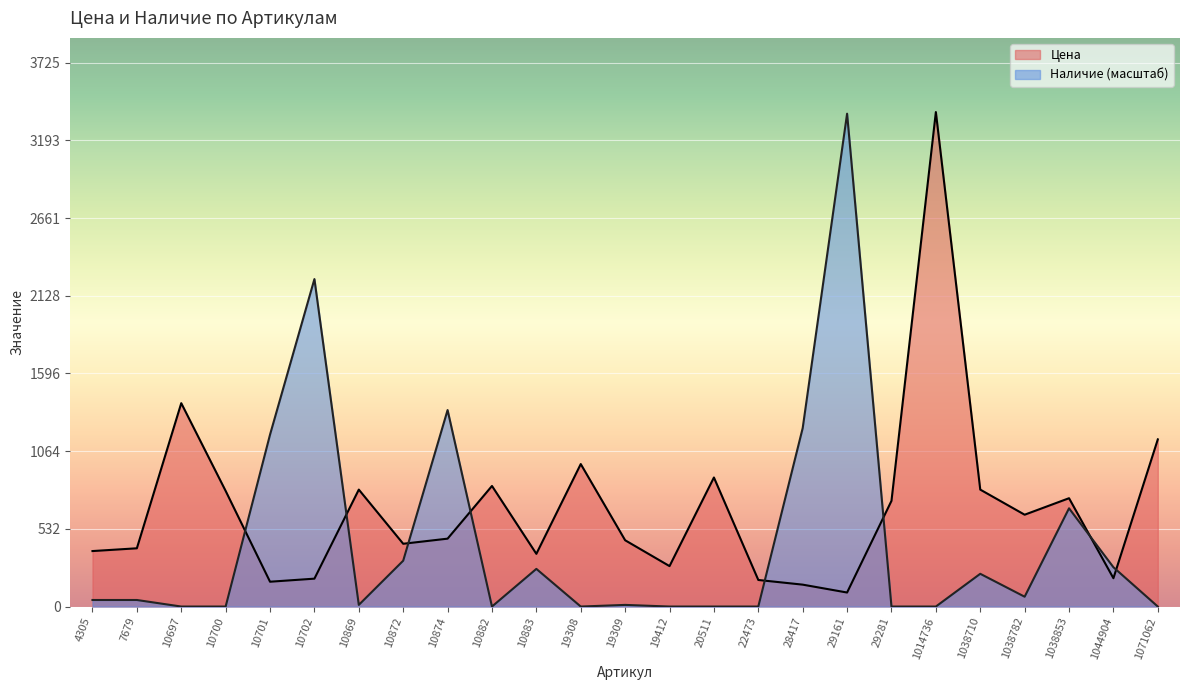

At 10702, list the series in order from smallest to largest.

Цена, Наличие (масштаб)